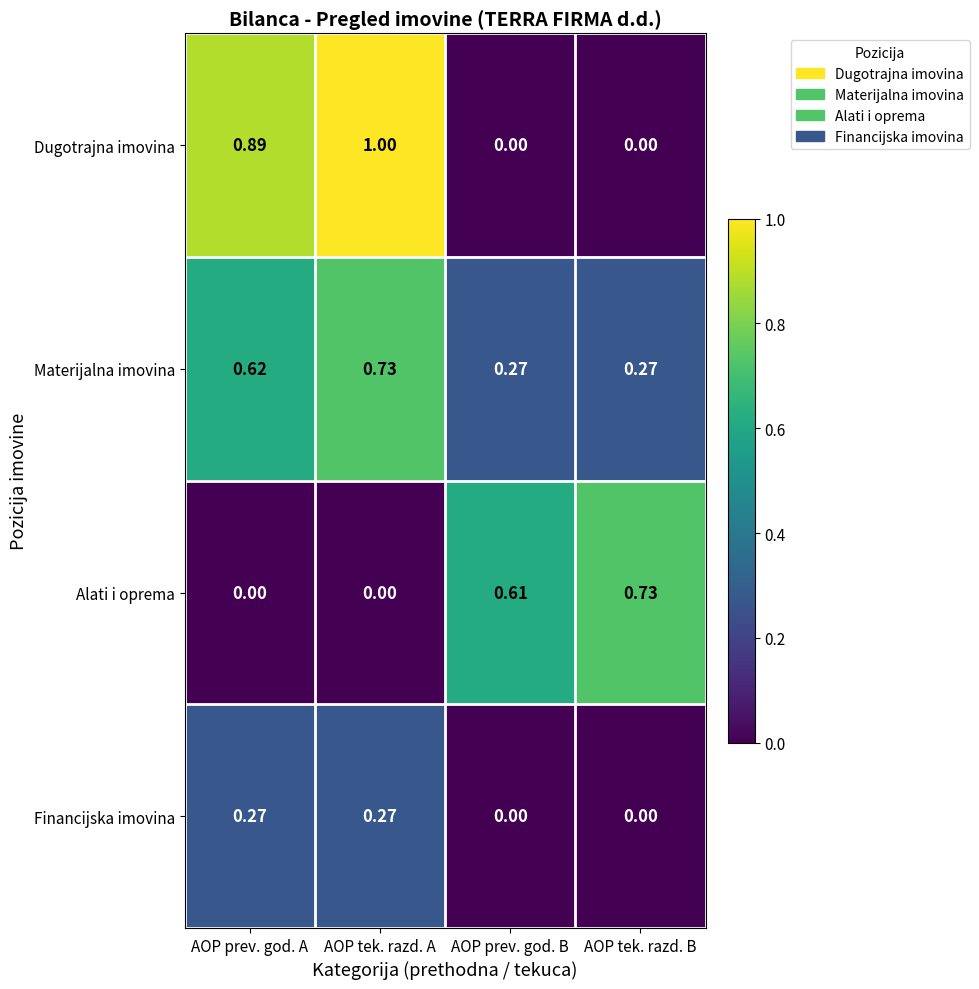

At which category is the sum across all series the highest?

AOP tek. razd. A